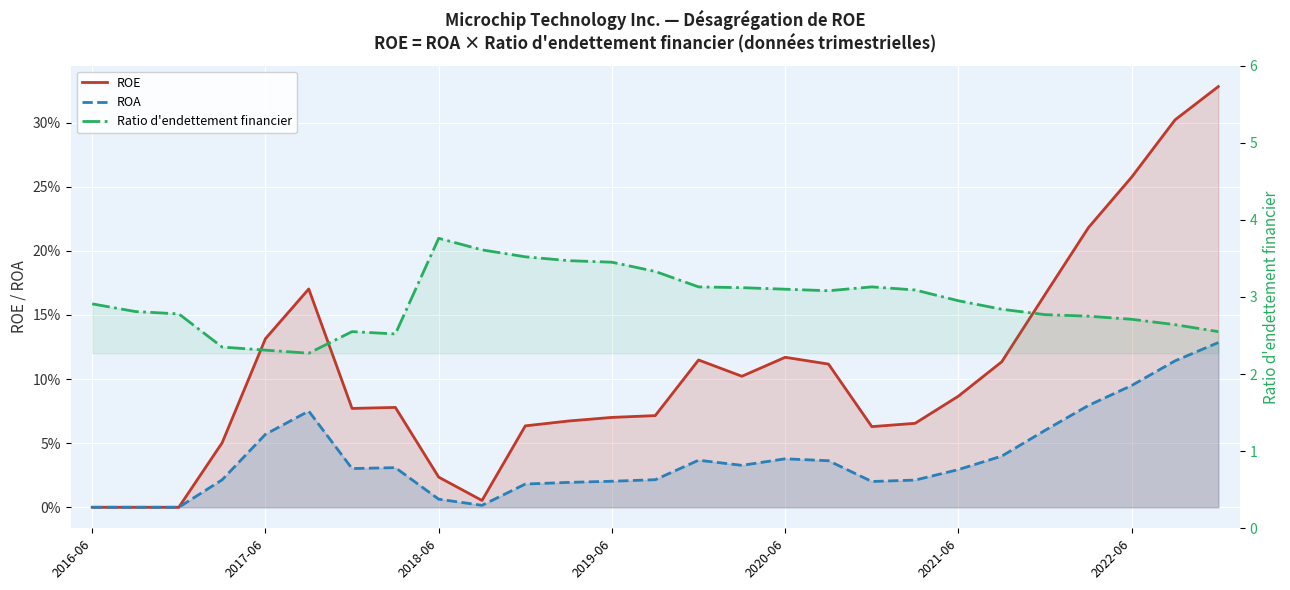

Which series has the largest total across all categories?

Ratio d'endettement financier